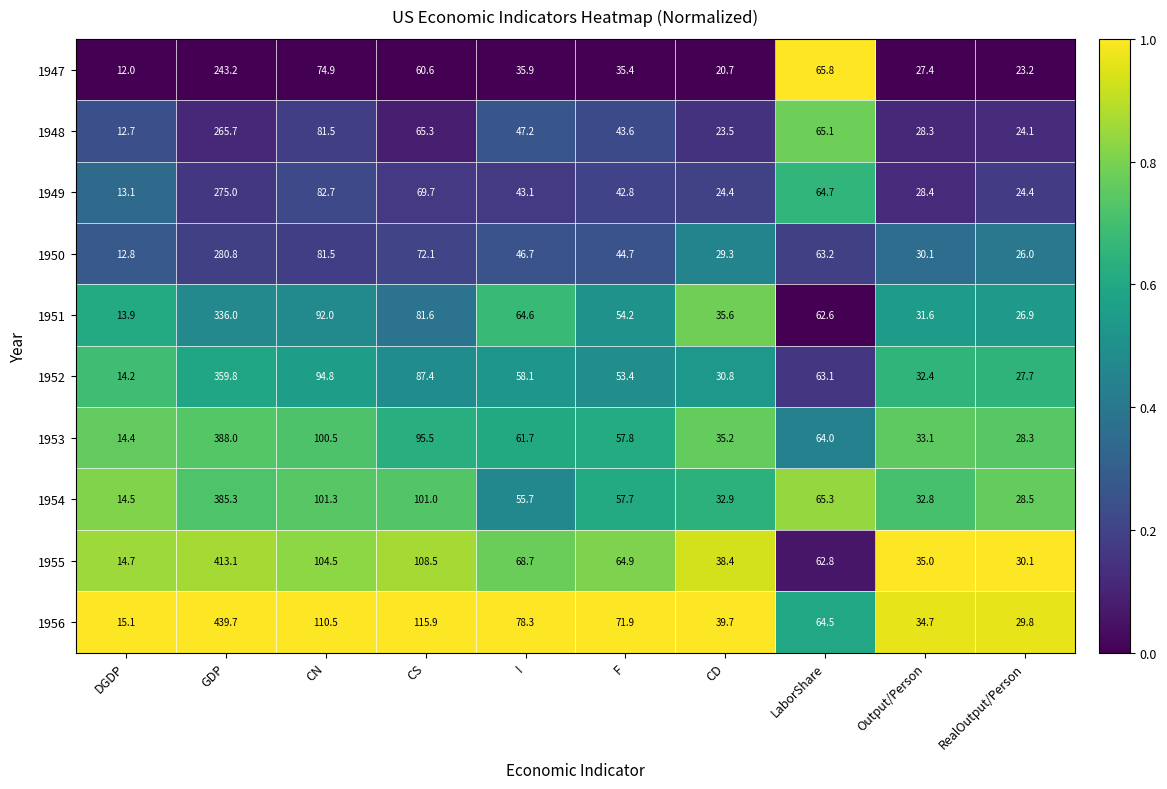

Which series has the widest spread of values?

1956